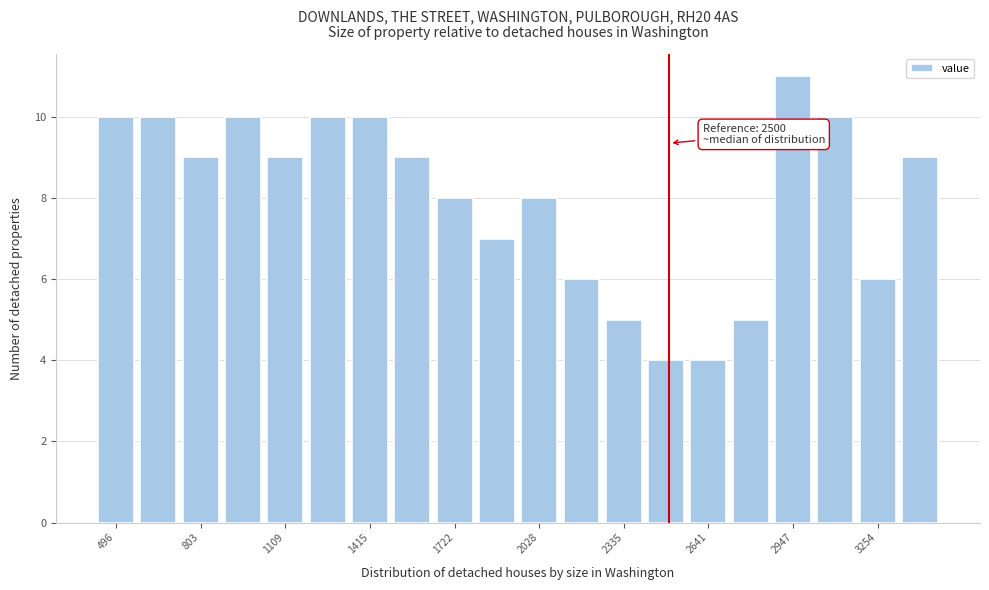

Read against the x-axis, roughly where is the centre of the tallest bar?

2950